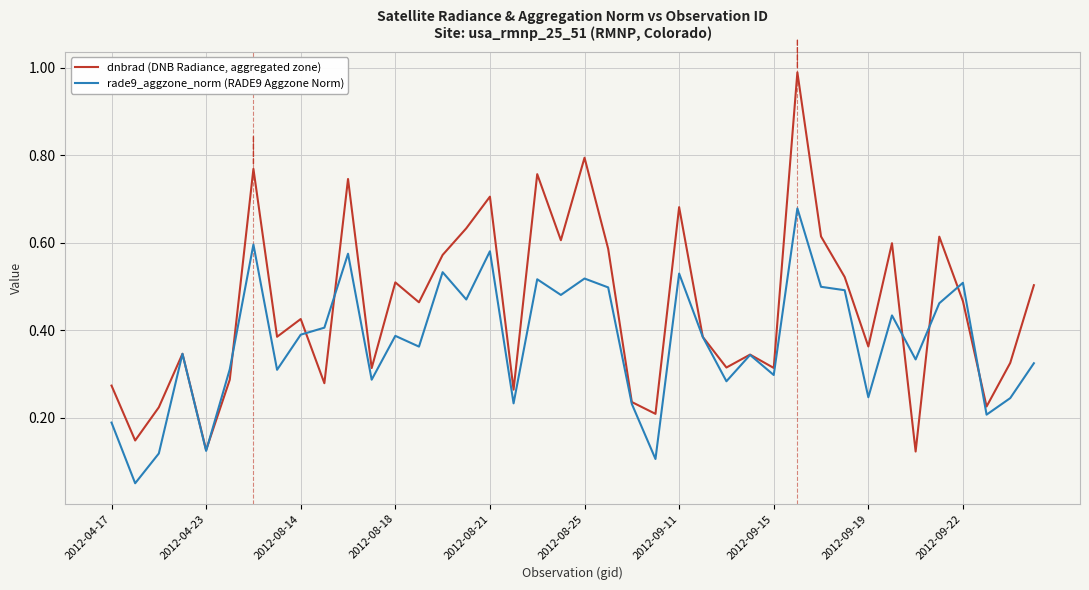

Rank the series by their maximum value, from highest to lowest.

dnbrad (DNB Radiance, aggregated zone), rade9_aggzone_norm (RADE9 Aggzone Norm)